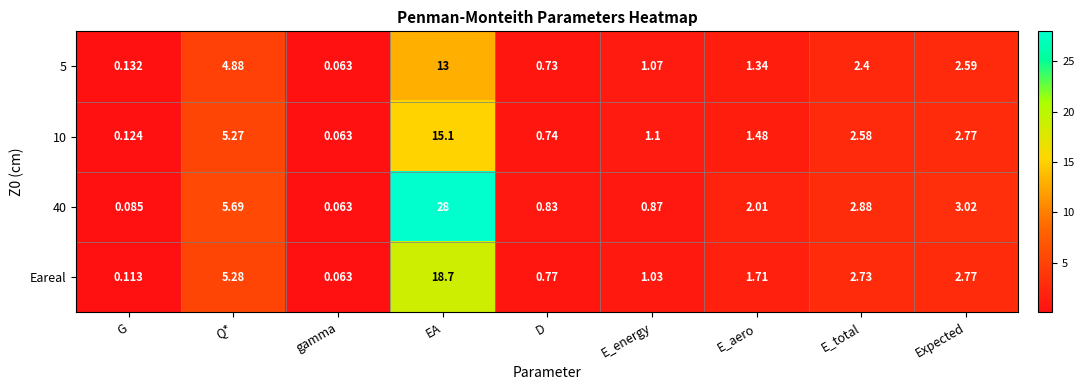

Between G and E_energy, which series saw the biggest shift?

10